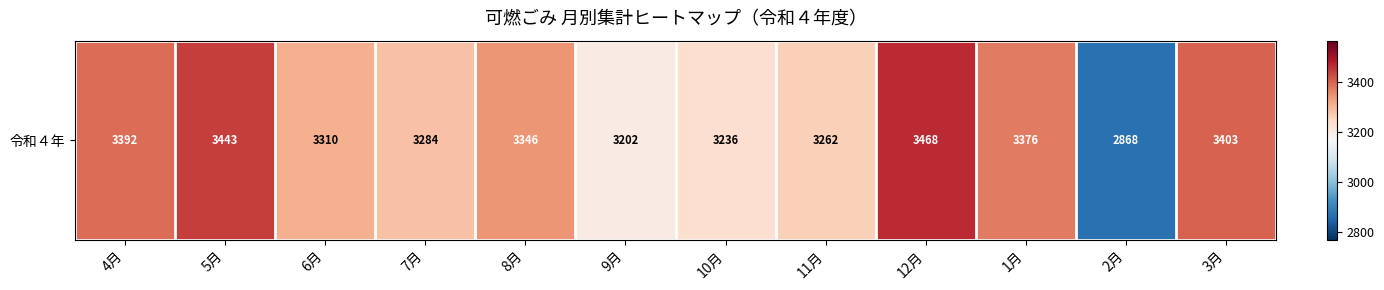

Reading right to left, what are all the values shown in this chart?

3月=3402.7	2月=2868.4	1月=3376.3	12月=3467.7	11月=3262.1	10月=3236.4	9月=3202.1	8月=3345.7	7月=3284.4	6月=3310.3	5月=3443.1	4月=3391.7